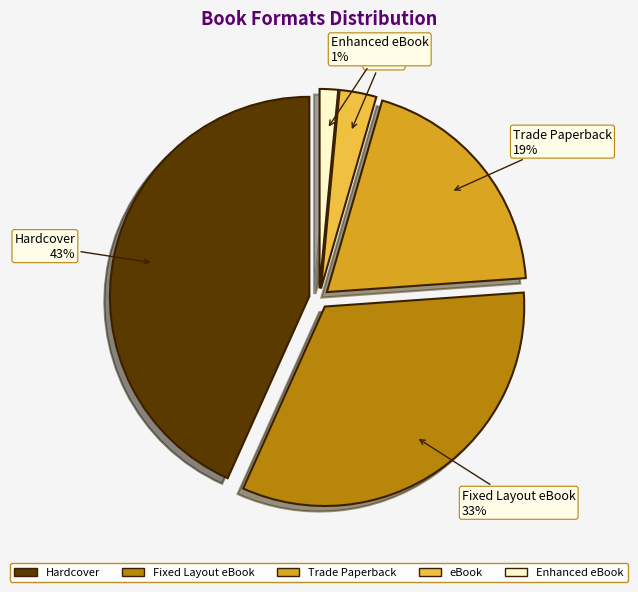

True or false: Trade Paperback accounts for 8% of the total.

False